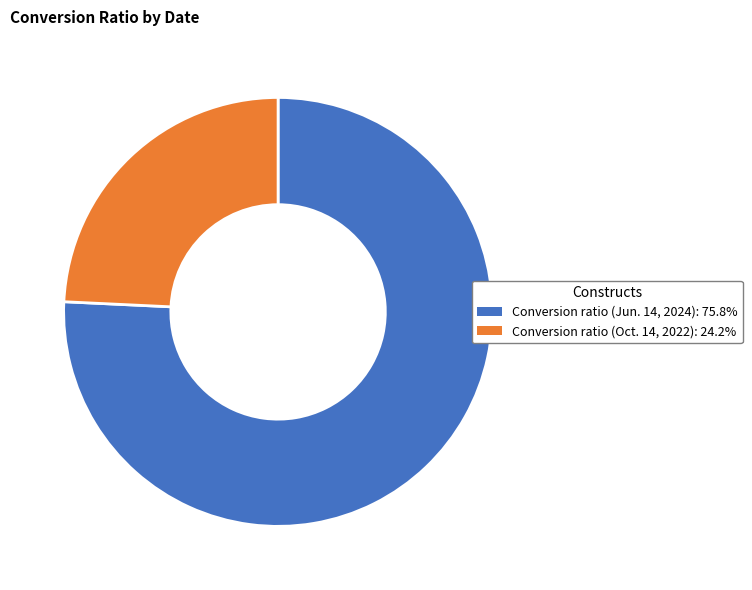

Is there any slice that represents more than half of the pie?

Yes